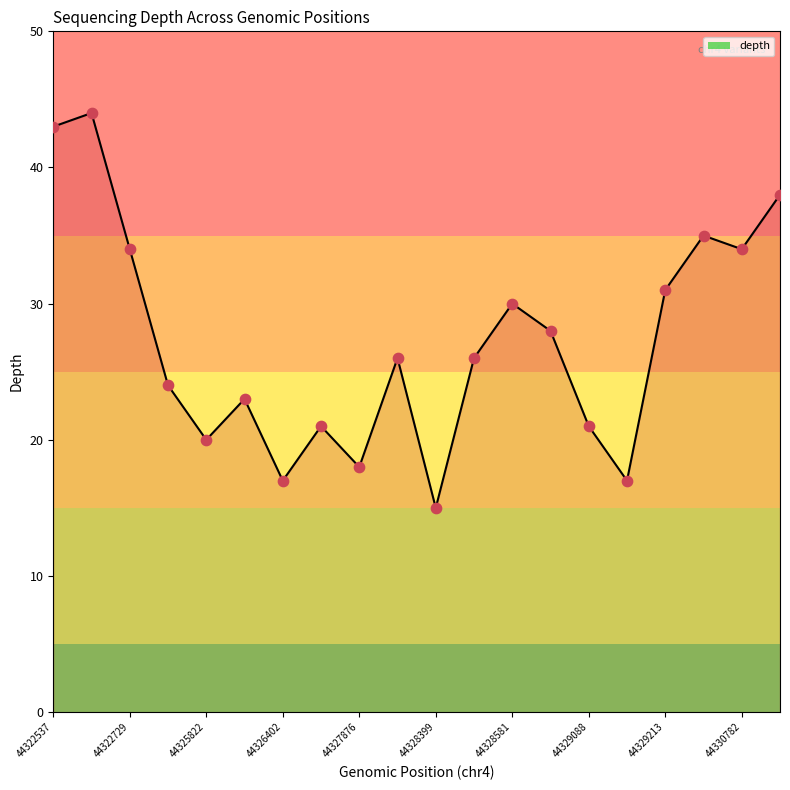

What is the difference between the maximum and minimum values?

29